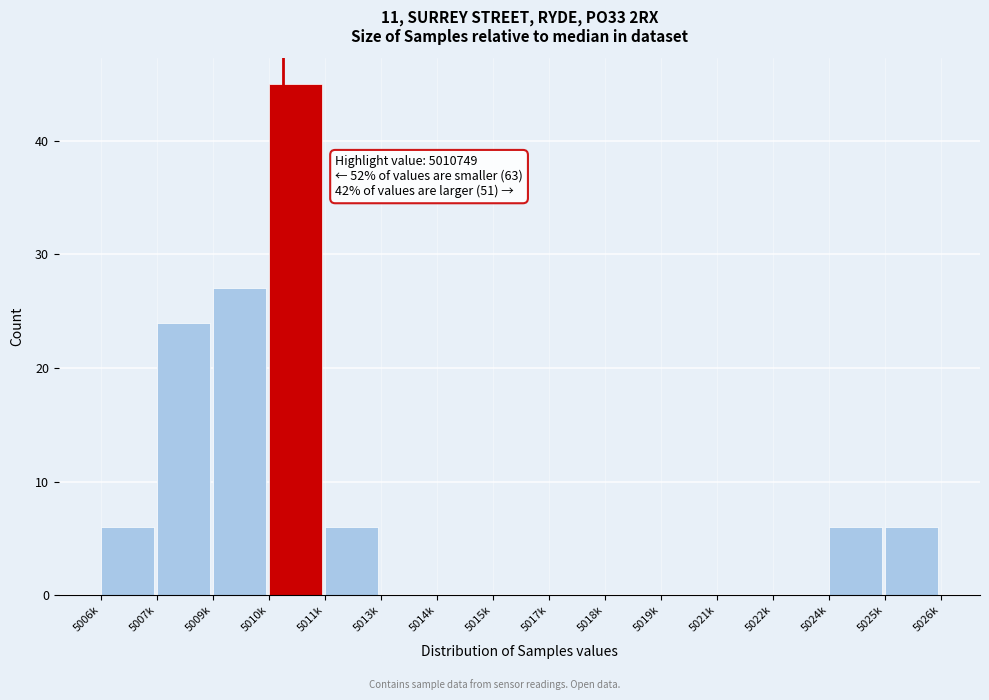

Reading left to right, list all the values displayed in this chart.

5006k=6	5007k=24	5009k=27	5010k=45	5011k=6	5013k=0	5014k=0	5015k=0	5017k=0	5018k=0	5019k=0	5021k=0	5022k=0	5024k=6	5025k=6